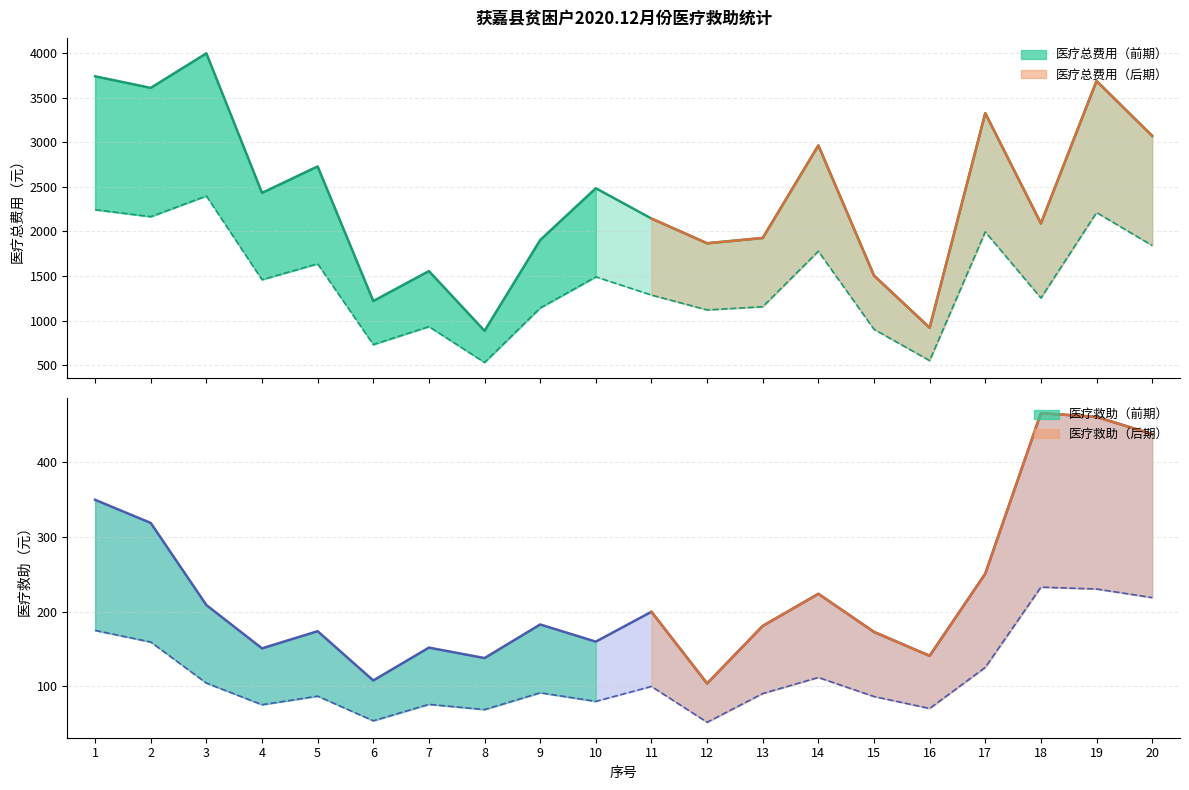

What is the spread (max minus min) of values at 15?

1332.1